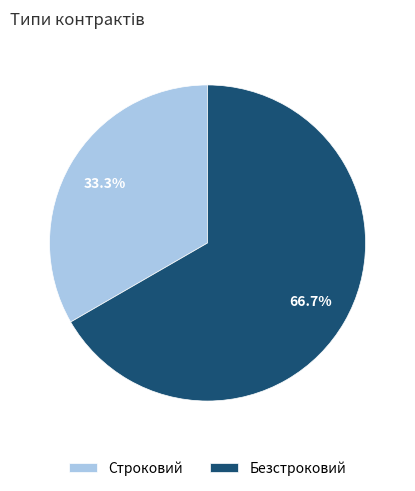

To the nearest percent, what is the average slice percentage?

50%